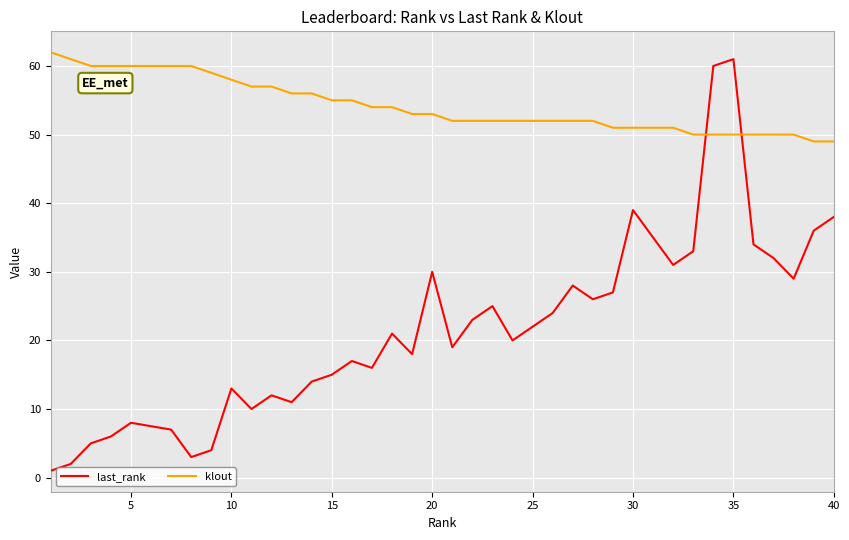

Which series ends up on top after the final intersection of klout and last_rank?

klout